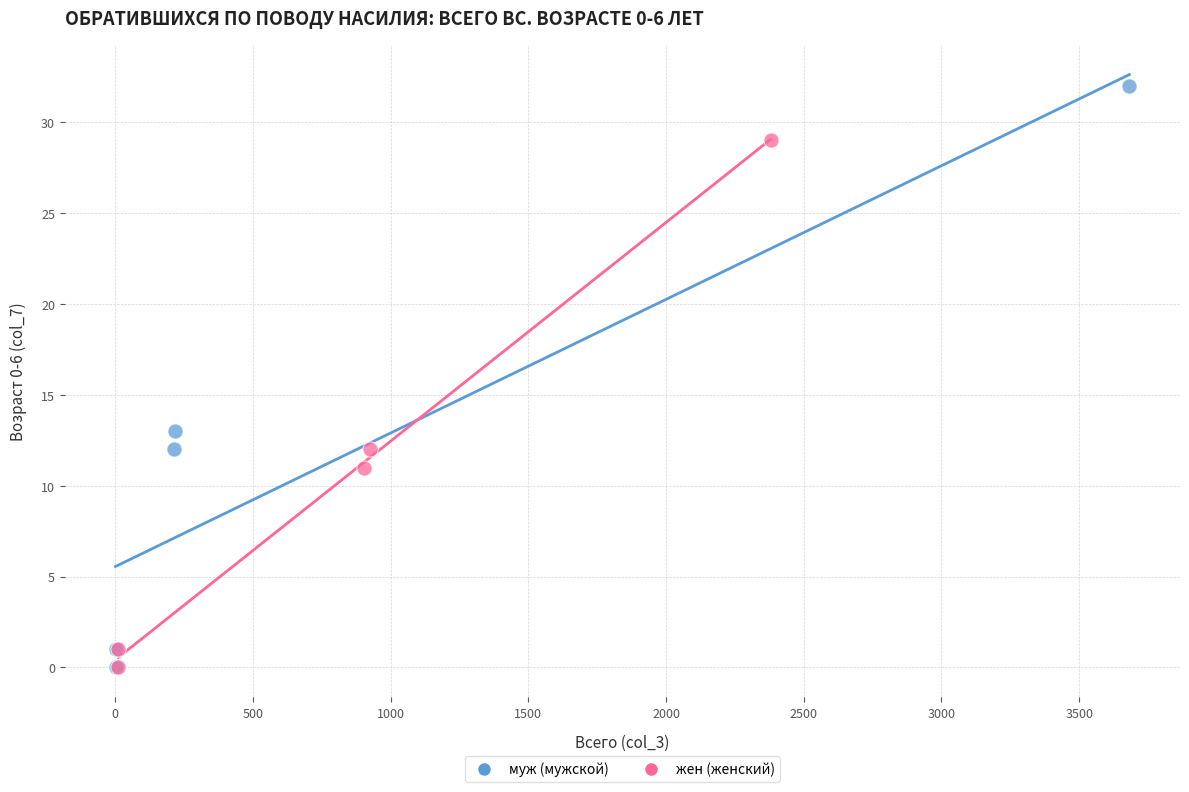

Which series has the largest Y range (max minus min)?

муж (мужской)